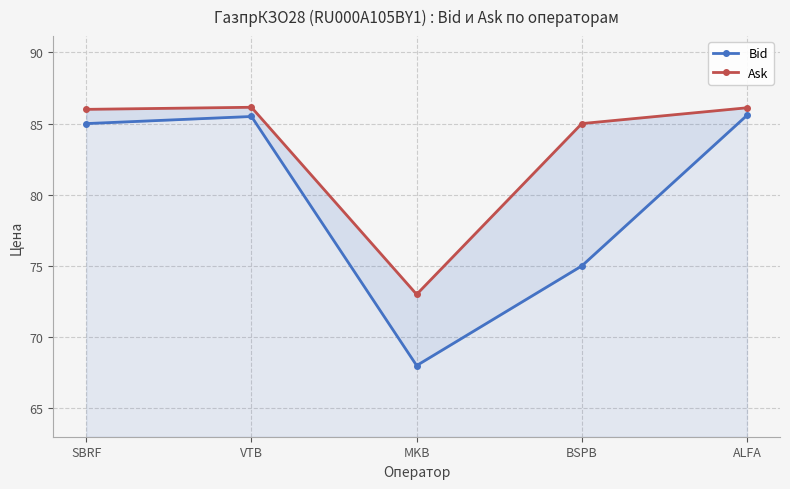

What is the label of the 4th point from the right?

VTB